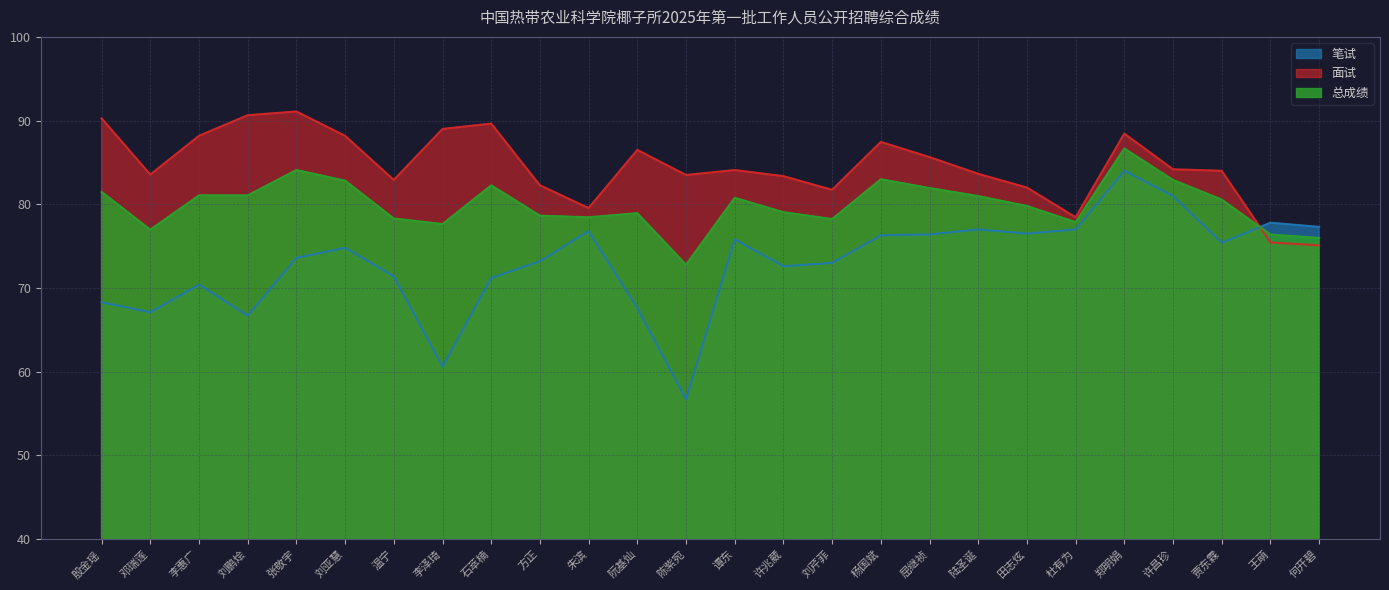

How many lines are shown in the chart?

3